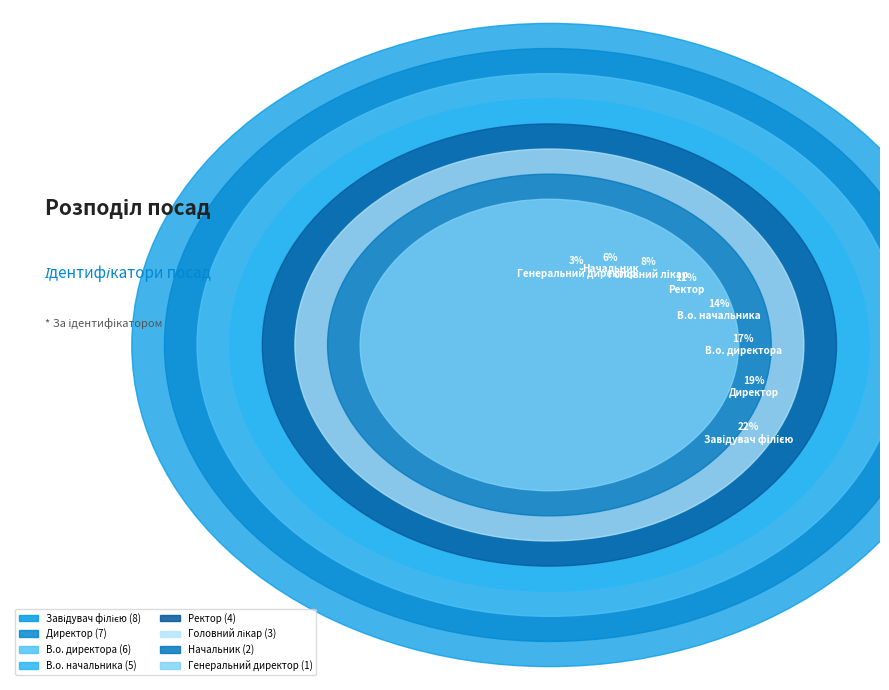

Approximately how many times larger is the value at В.о. начальника compared to Ректор?

1.2